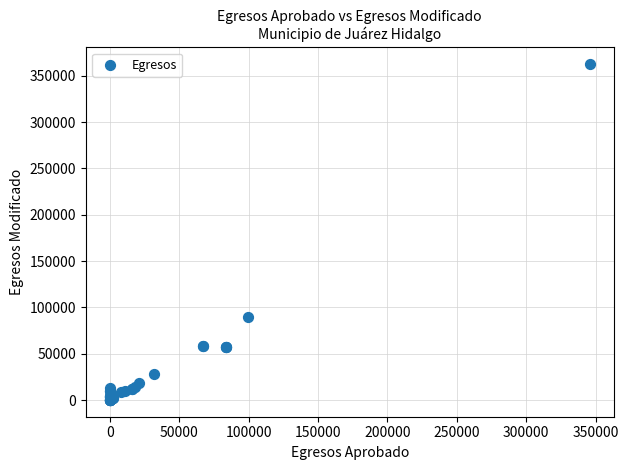

What Y value in the scatter plot is closest to 181341?

89813.4